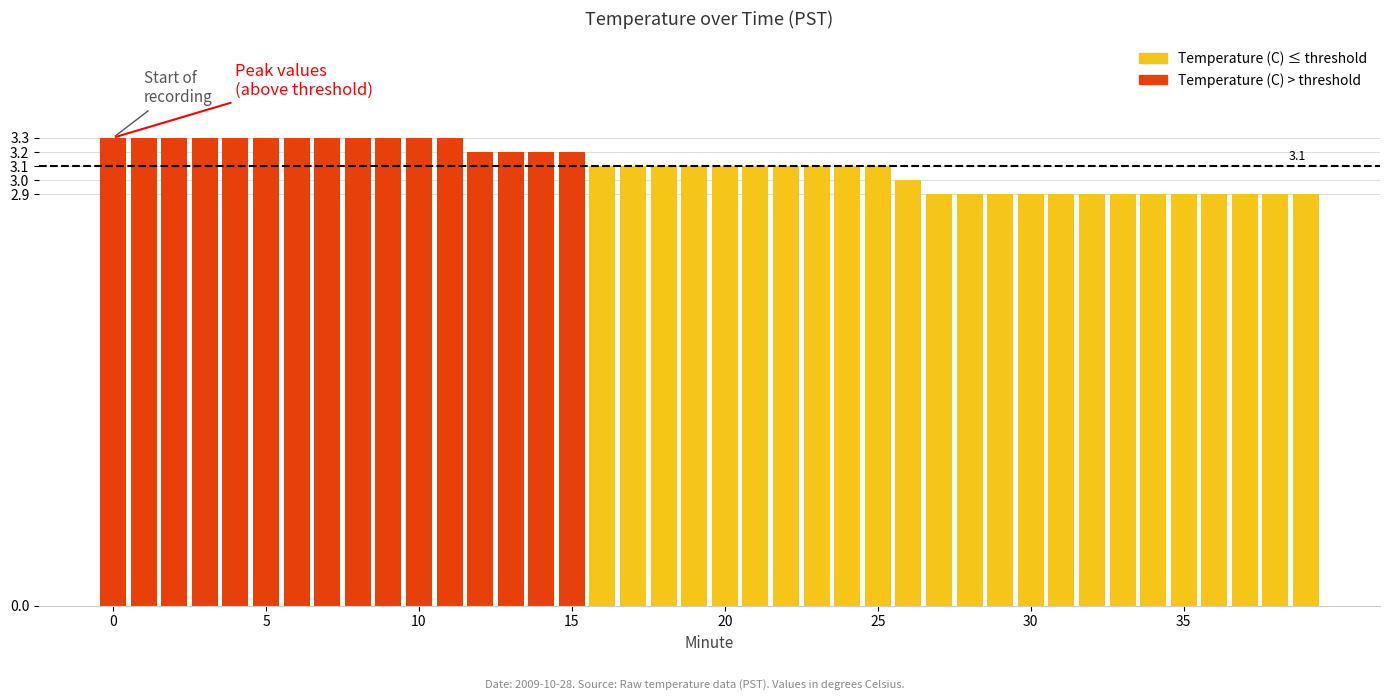

What is the value of the 38th bar from the left?

2.9